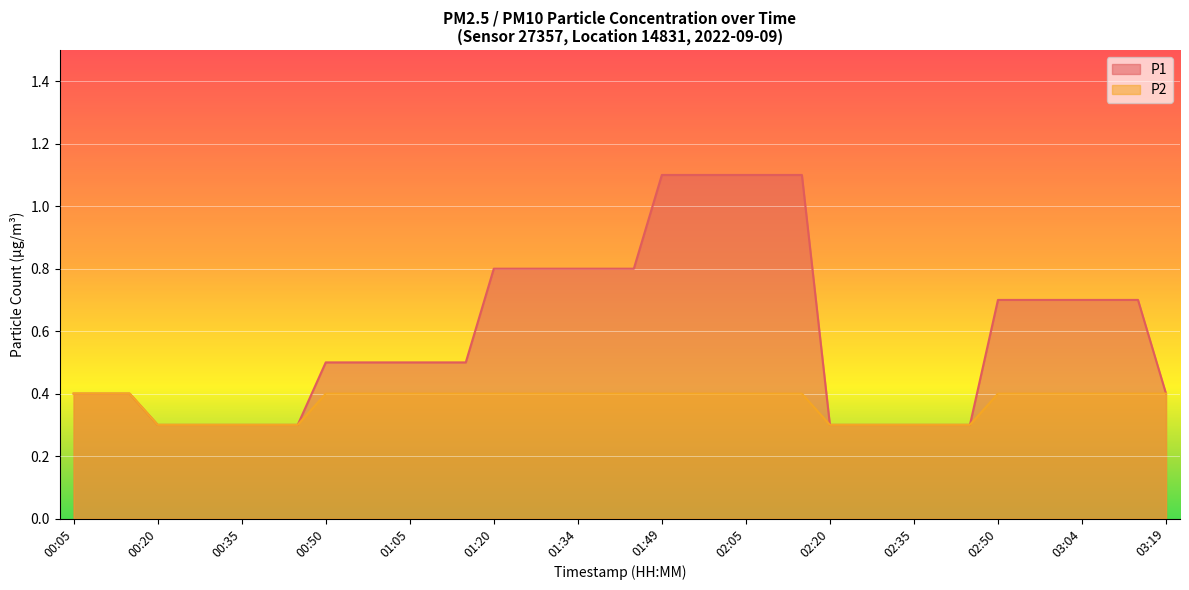

Does the chart display data point markers on the line(s)?

No